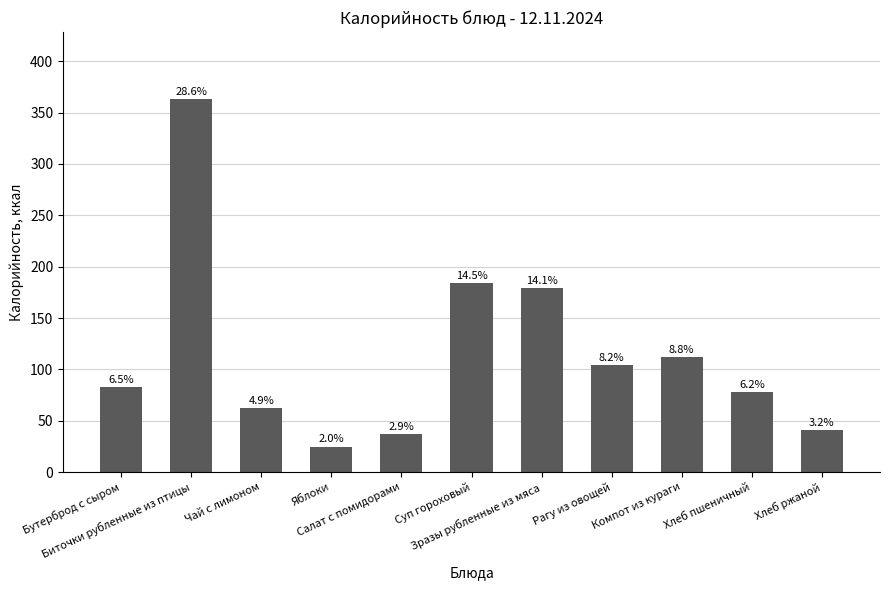

Reading right to left, transcribe all the data shown in this chart.

Хлеб ржаной=41	Хлеб пшеничный=78	Компот из кураги=112	Рагу из овощей=104	Зразы рубленные из мяса=179	Суп гороховый=184	Салат с помидорами=37	Яблоки=25	Чай с лимоном=62	Биточки рубленные из птицы=363	Бутерброд с сыром=83